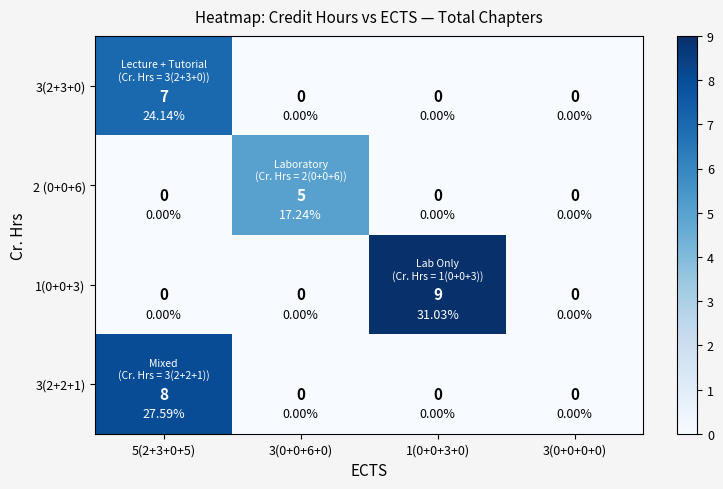

Which series changed the most between 5(2+3+0+5) and 1(0+0+3+0)?

1(0+0+3)